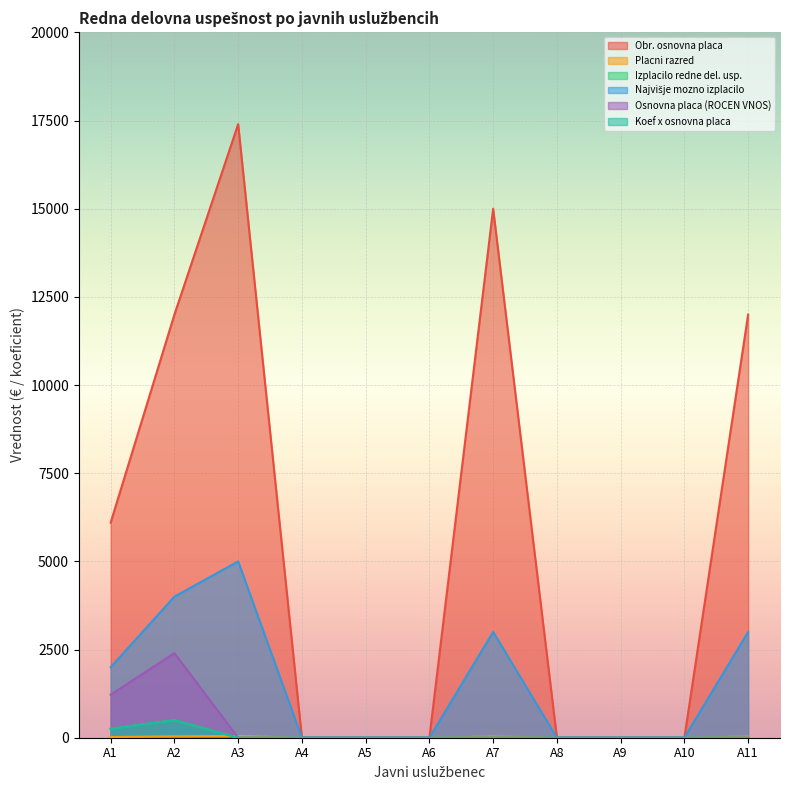

Rank the series by their maximum value, from lowest to highest.

Placni razred, Izplacilo redne del. usp., Koef x osnovna placa, Osnovna placa (ROCEN VNOS), Najvišje mozno izplacilo, Obr. osnovna placa